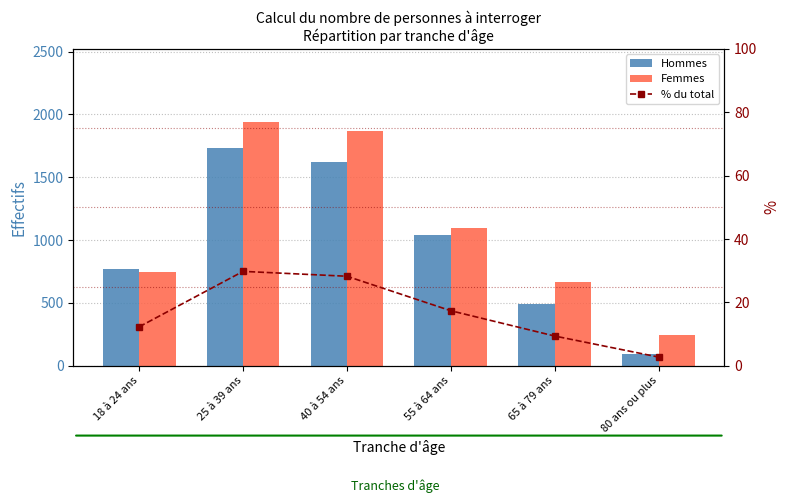

What is the label of the 5th bar from the left?

65 à 79 ans